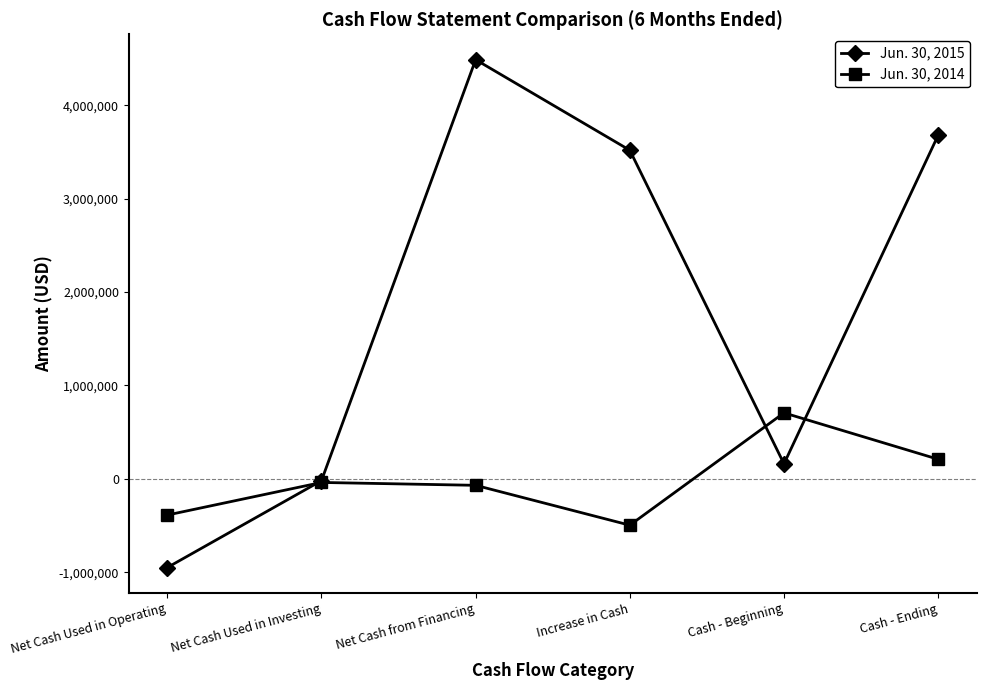

True or false: Jun. 30, 2015 has a value of 6878561 at Net Cash from Financing.

False